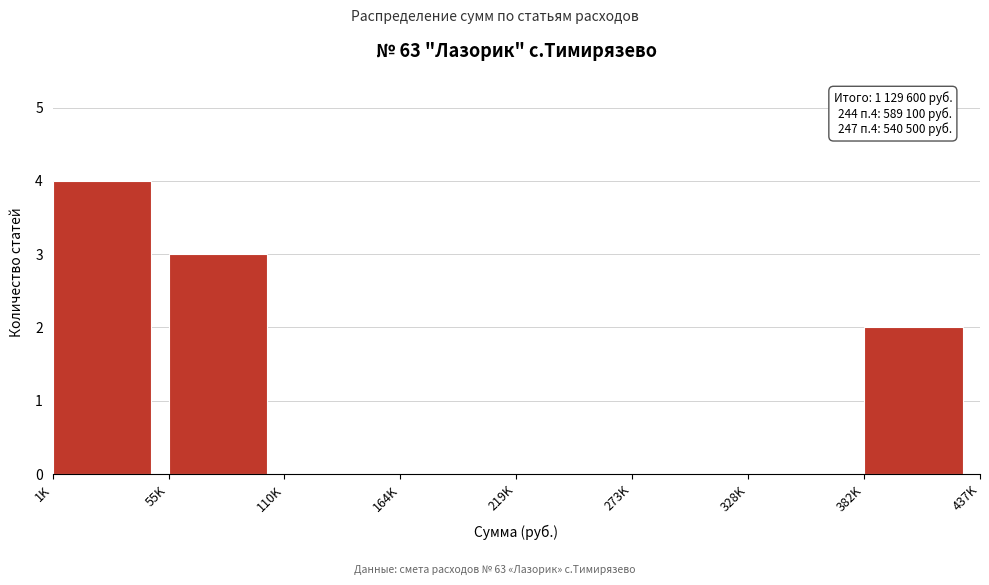

Reading left to right, what are all the values shown in this chart?

1K=4	55K=3	110K=0	164K=0	219K=0	273K=0	328K=0	382K=2